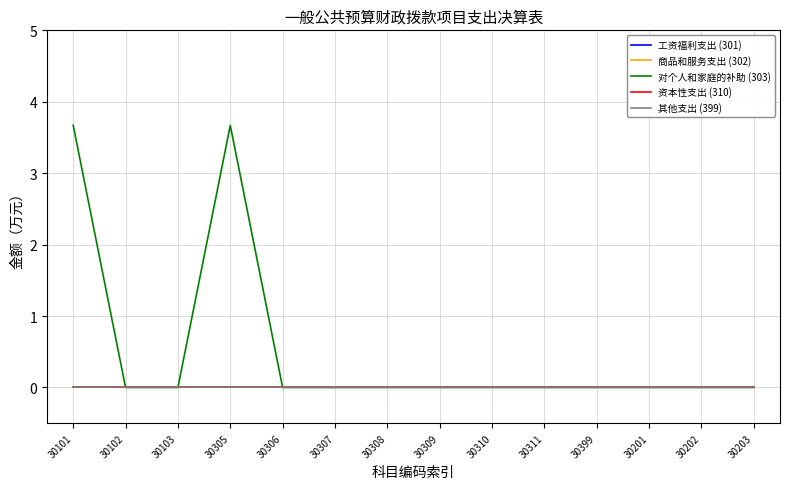

Does the chart have visible grid lines?

Yes